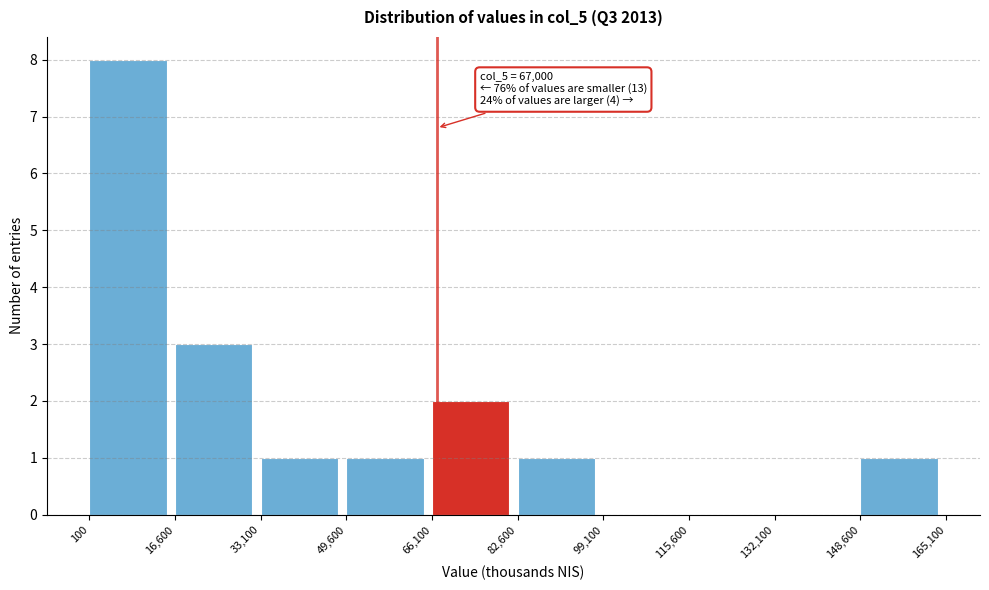

Which range on the x-axis has the tallest bar?

100 to 16,600